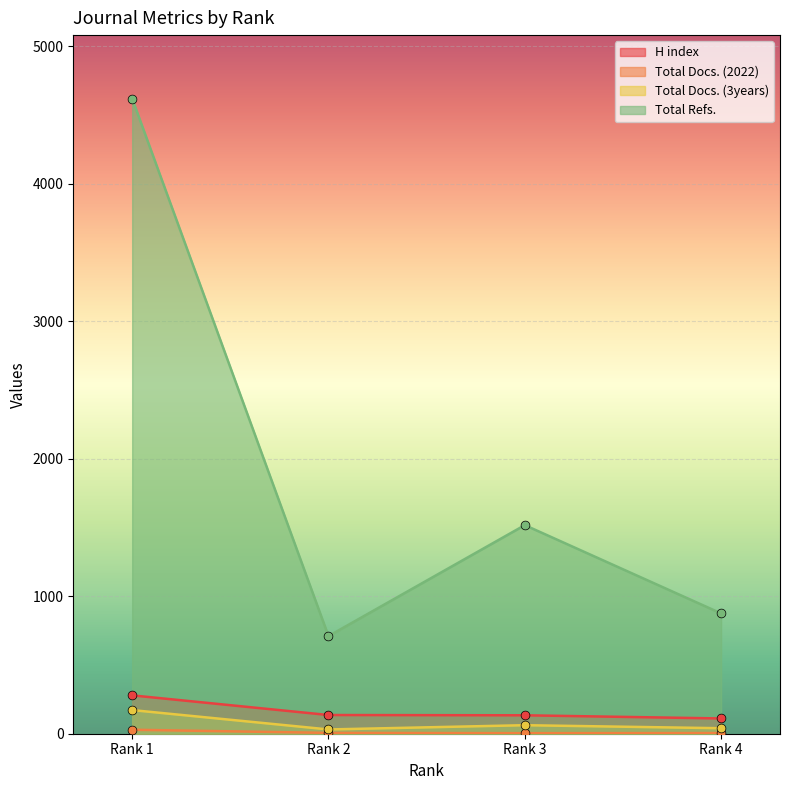

What is the total value across all series at Rank 4?

1031